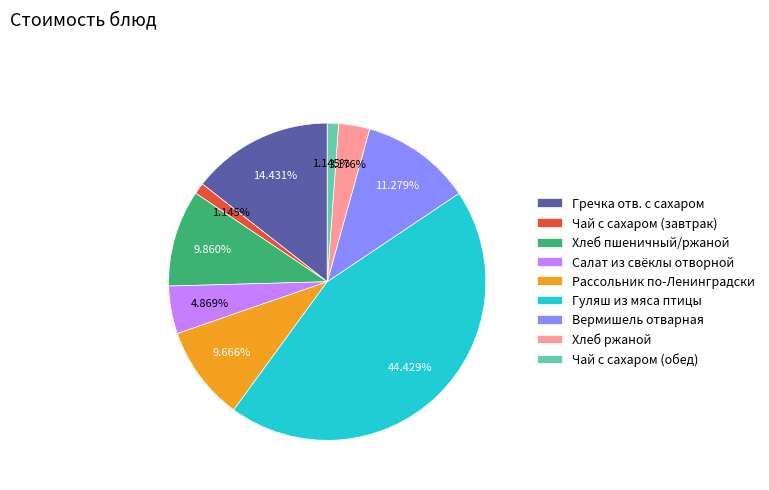

Combined, do Хлеб пшеничный/ржаной and Чай с сахаром (завтрак) account for over 50%?

No